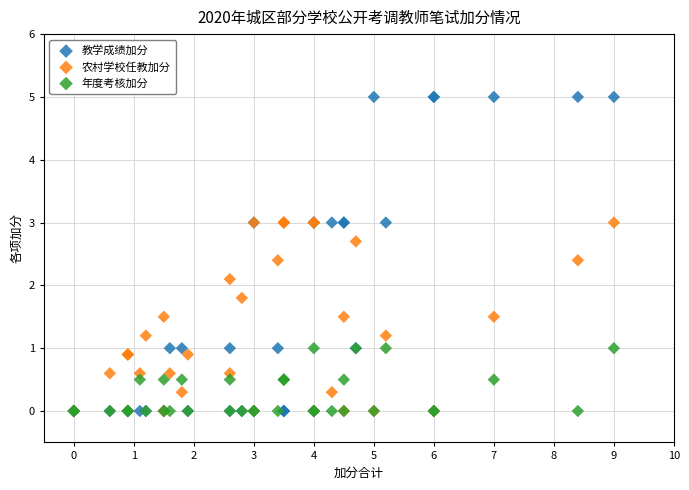

Which series has the largest Y range (max minus min)?

教学成绩加分